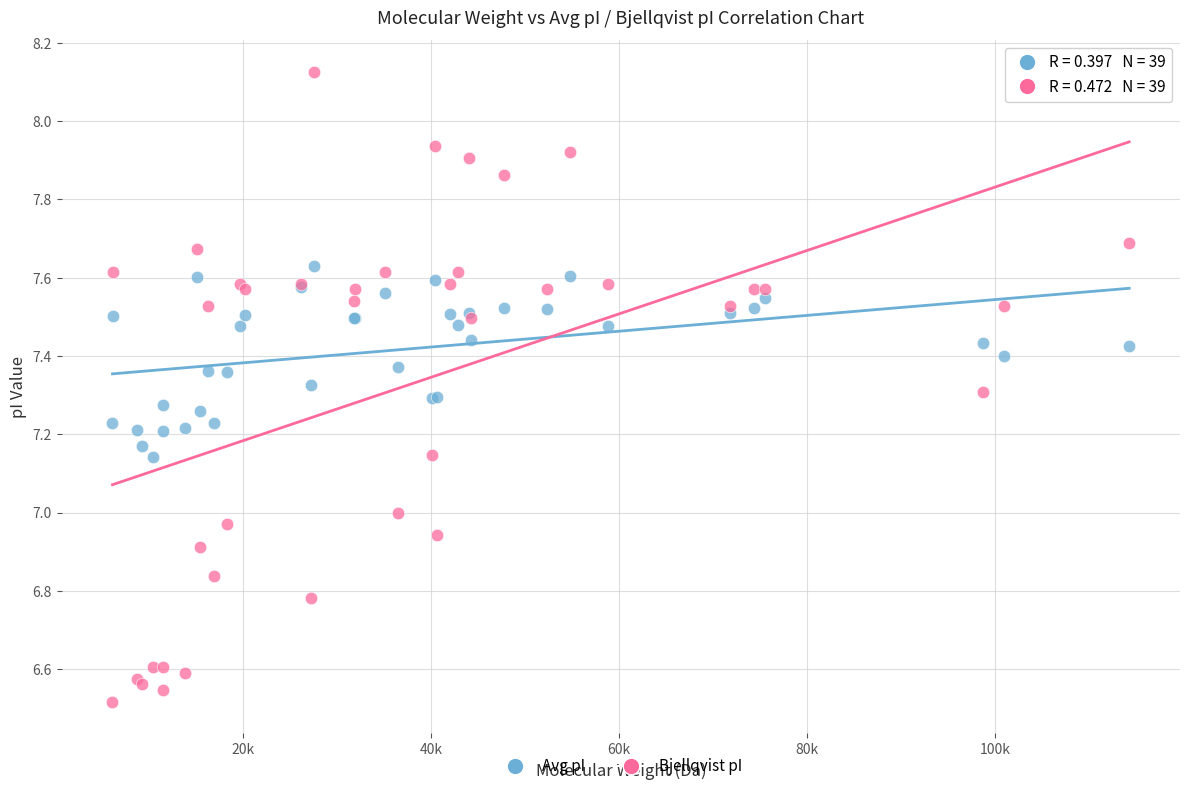

Which series has the largest Y range (max minus min)?

Bjellqvist pI